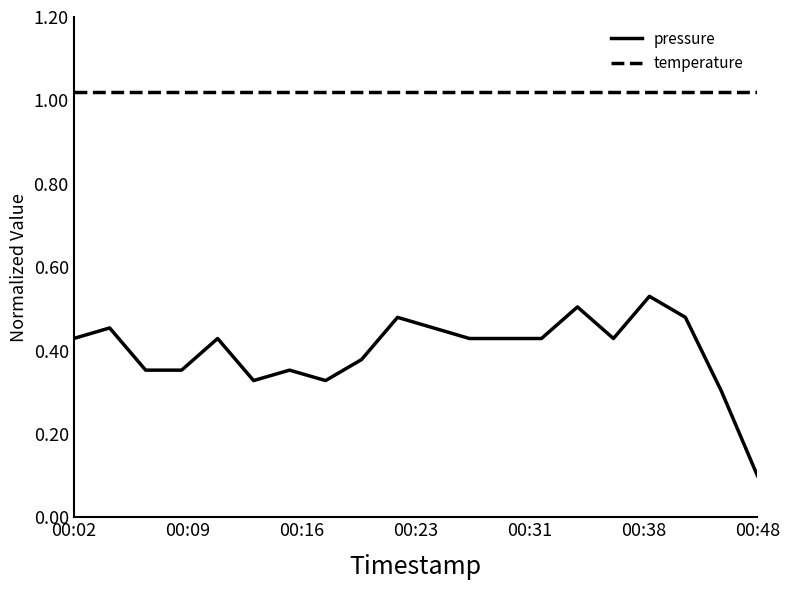

Rank the series by their maximum value, from highest to lowest.

temperature, pressure